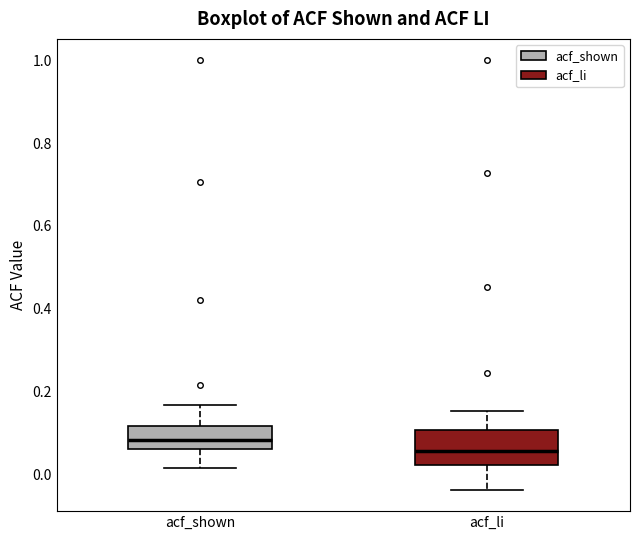

Reading left to right, read every box against the y-axis: the position of its median line, the range the box covers, and the ends of its whiskers. The values are not printed on the chart, so give them approximately, as read against the axis.

acf_shown: median 0.08, box 0.06 to 0.12, whiskers 0.02 to 0.16
acf_li: median 0.06, box 0.02 to 0.10, whiskers -0.04 to 0.16